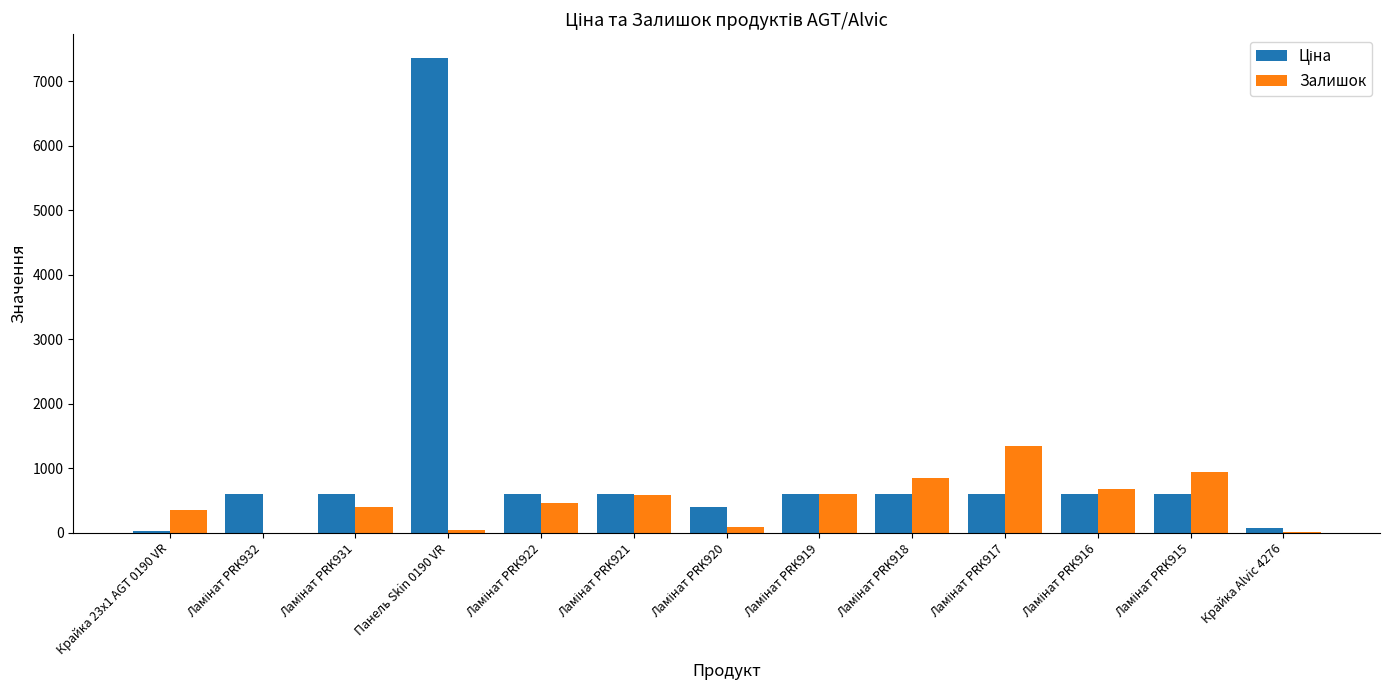

True or false: Залишок has a value of 46.0 at Панель Skin 0190 VR.

True